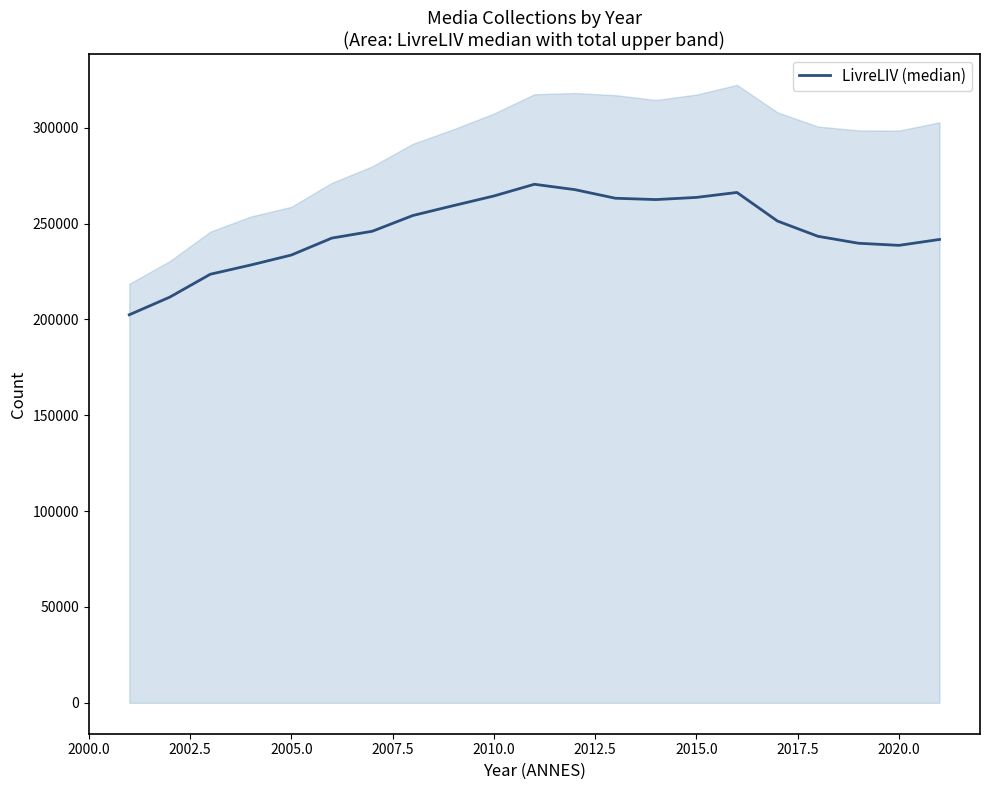

How many lines are shown in the chart?

1